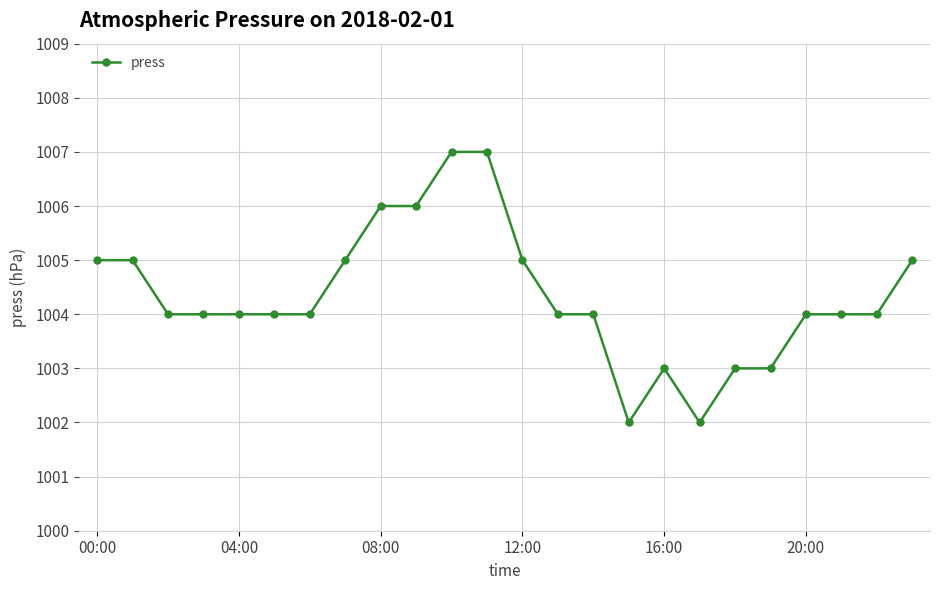

What is the difference between the maximum and minimum values?

5